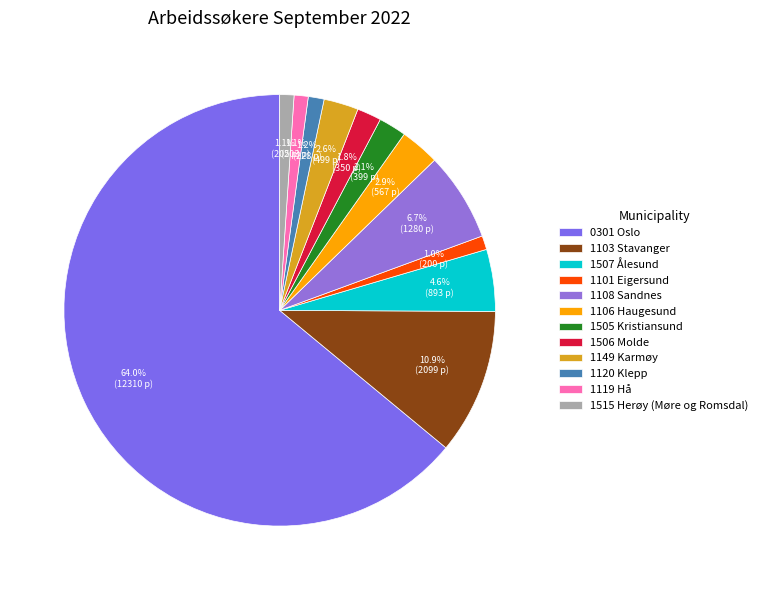

How many slices are in this pie chart?

12